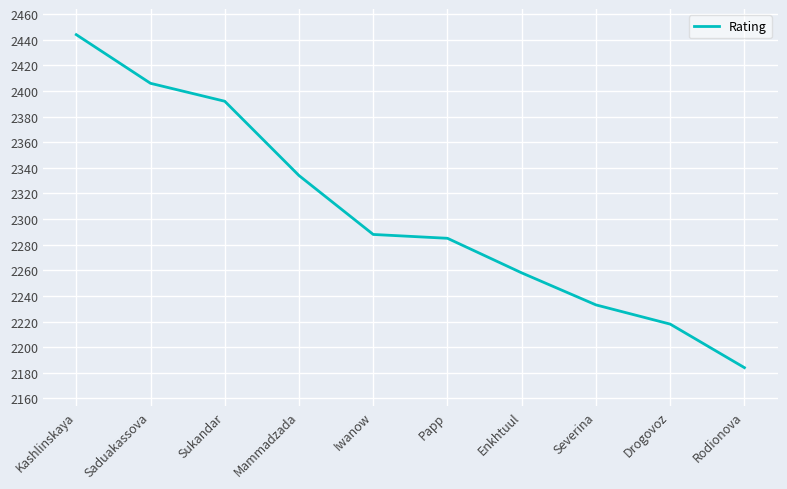

At which label does the data first exceed 2288?

Kashlinskaya